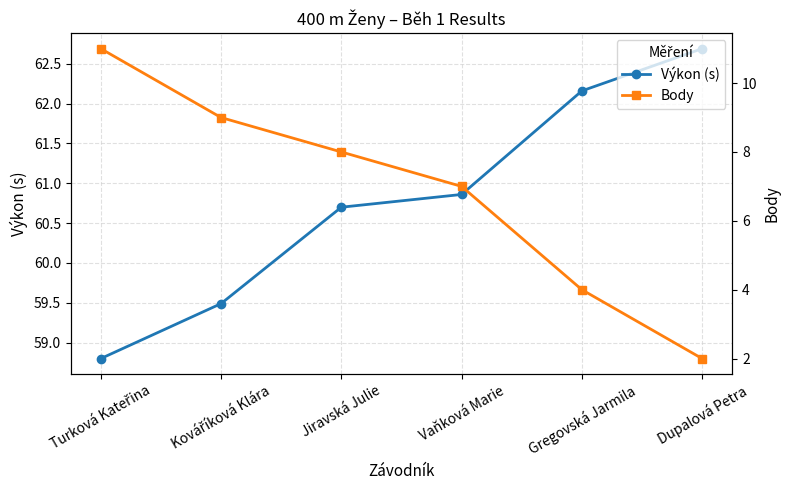

Which series has the largest total across all categories?

Výkon (s)